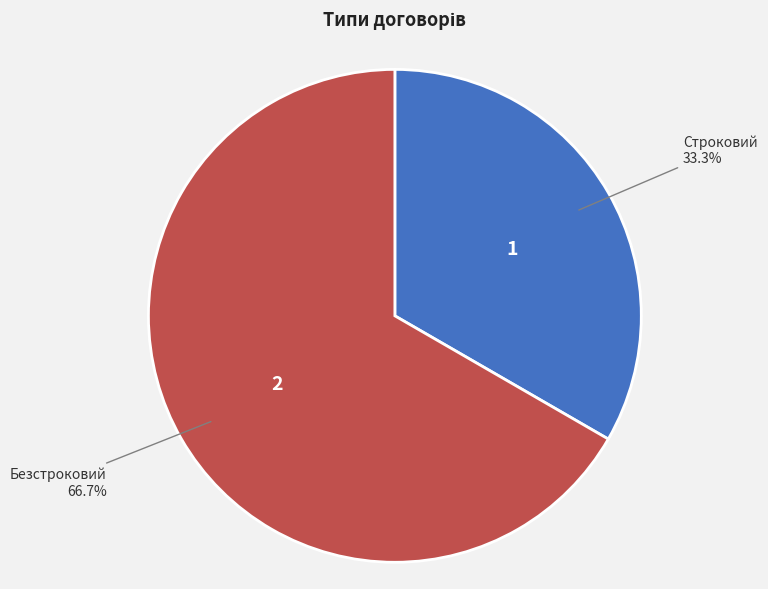

What is the smallest slice in the pie chart?

Строковий